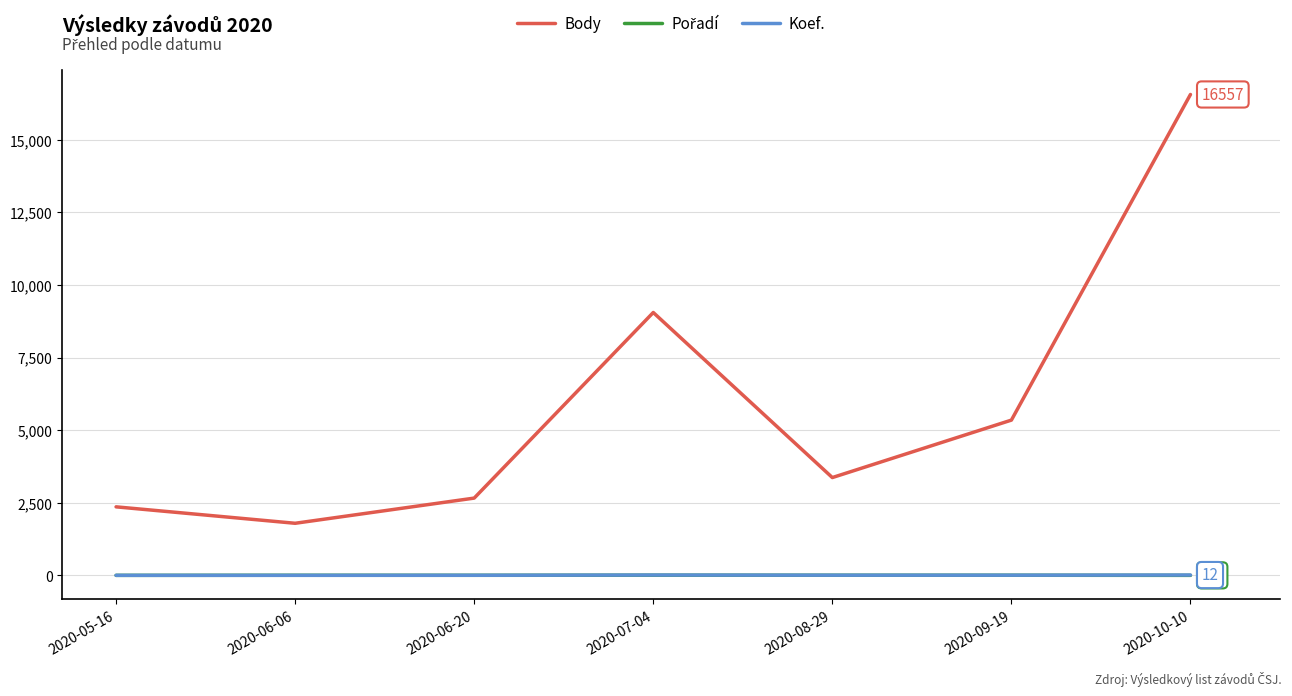

True or false: Koef. and Body cross at least once.

False